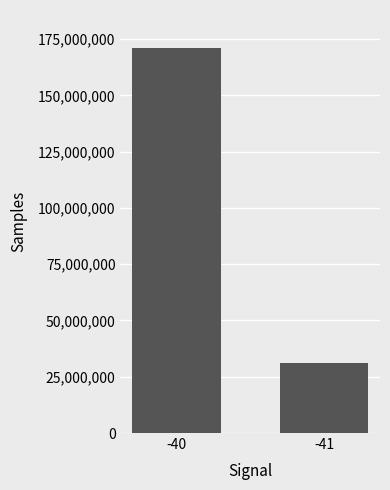

What is the sum of the values at -40 and -41?

201888867